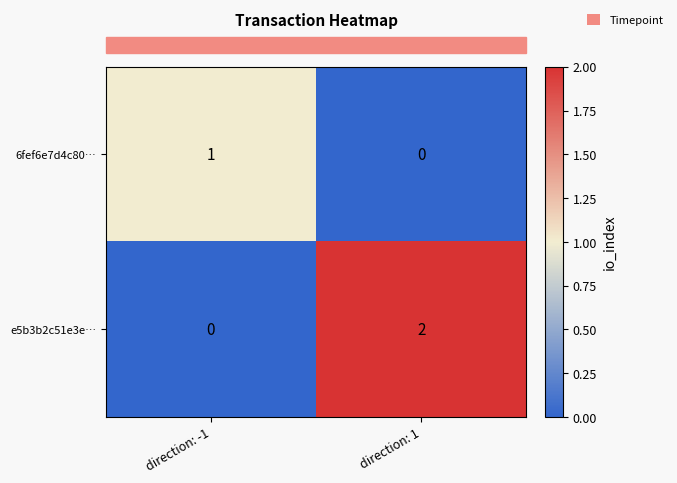

Which series changed the most between direction: -1 and direction: 1?

e5b3b2c51e3e…